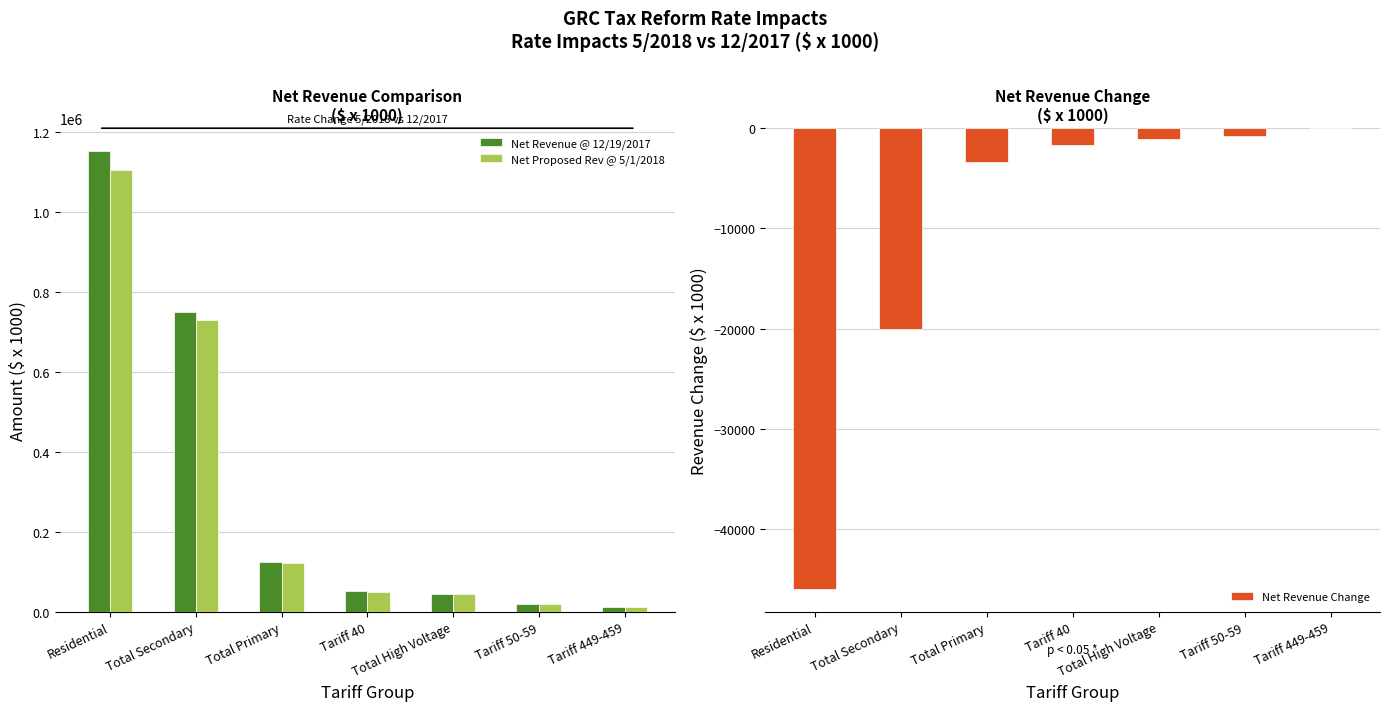

Read the Net Revenue Change value at Tariff 40.

-1648